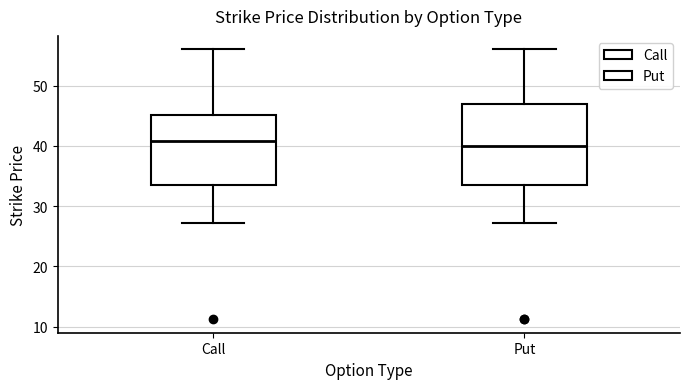

Where is the lower edge of the box for Call on the y-axis? The values are not printed on the chart, so give them approximately, as read against the axis.

34